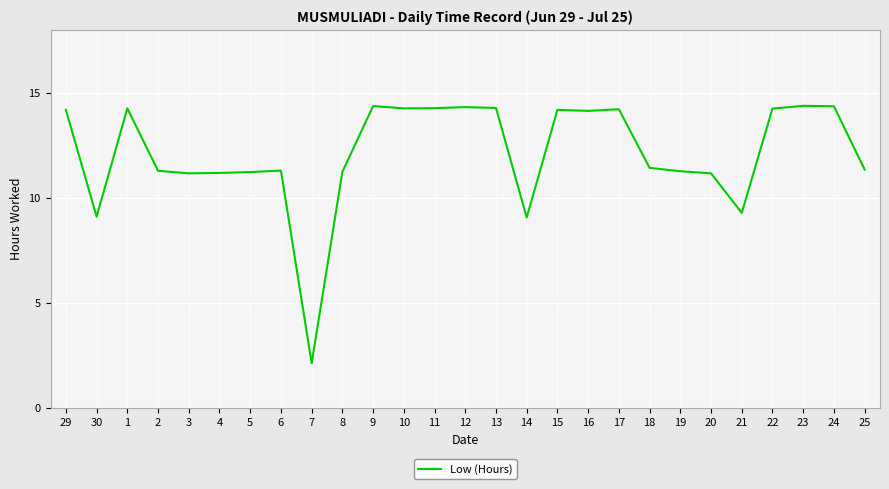

True or false: the data shows 14.1 at 16.

True